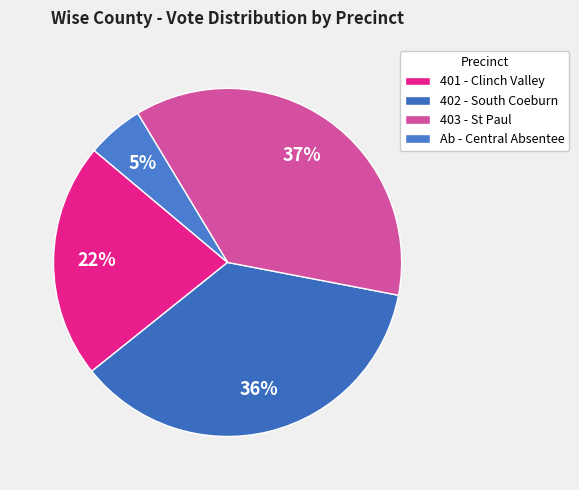

To the nearest percent, what portion does 401 - Clinch Valley represent?

22%